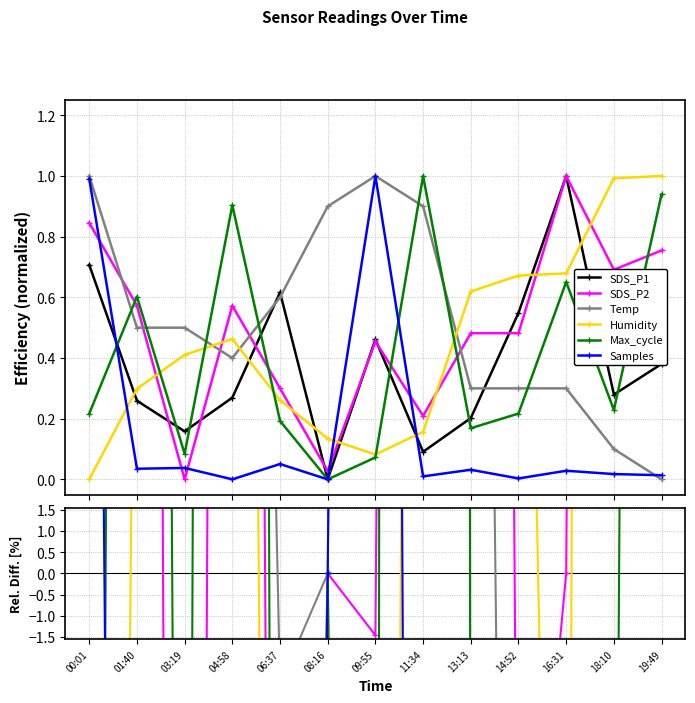

Which series has the largest total across all categories?

Temp